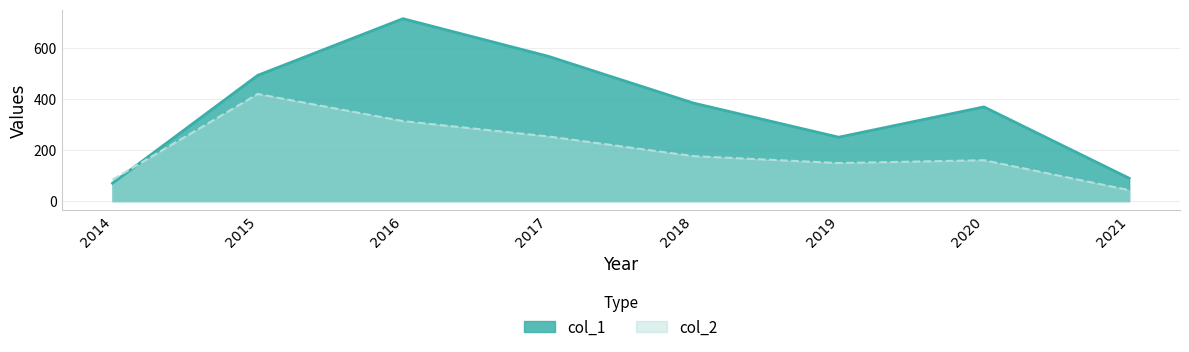

Where do col_1 and col_2 first cross each other?

2014 and 2015